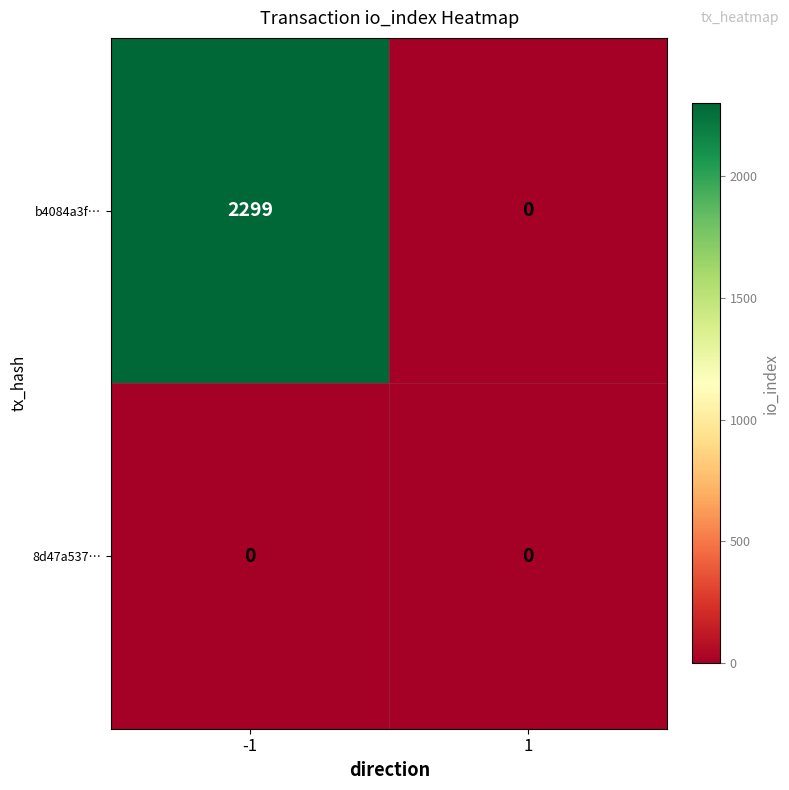

Which category has the highest value across all series?

-1